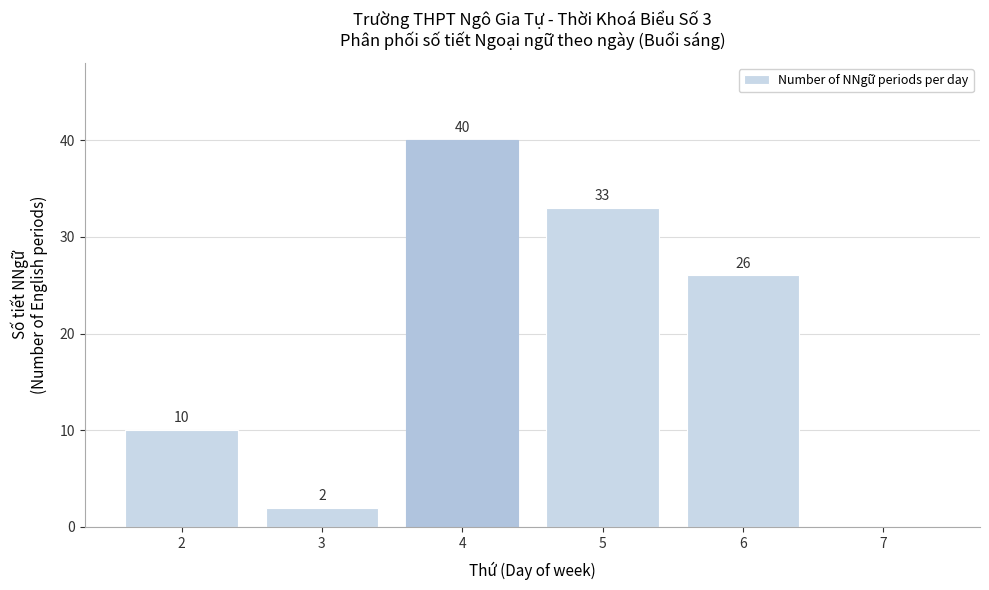

Reading right to left, transcribe all the data shown in this chart.

7=0	6=26	5=33	4=40	3=2	2=10